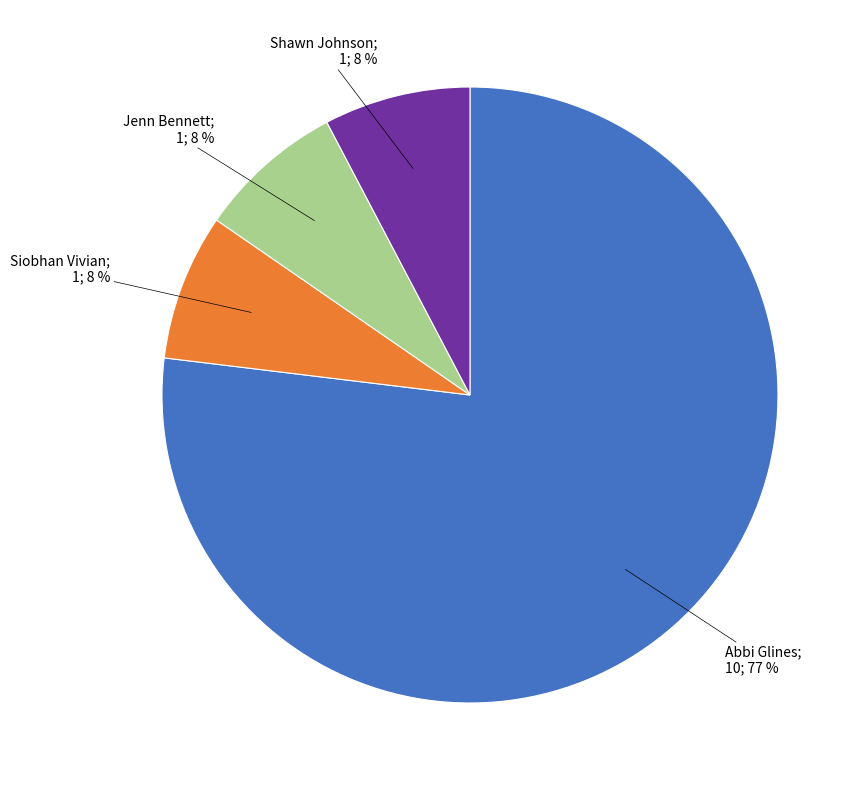

To the nearest percent, what is the average slice percentage?

25%